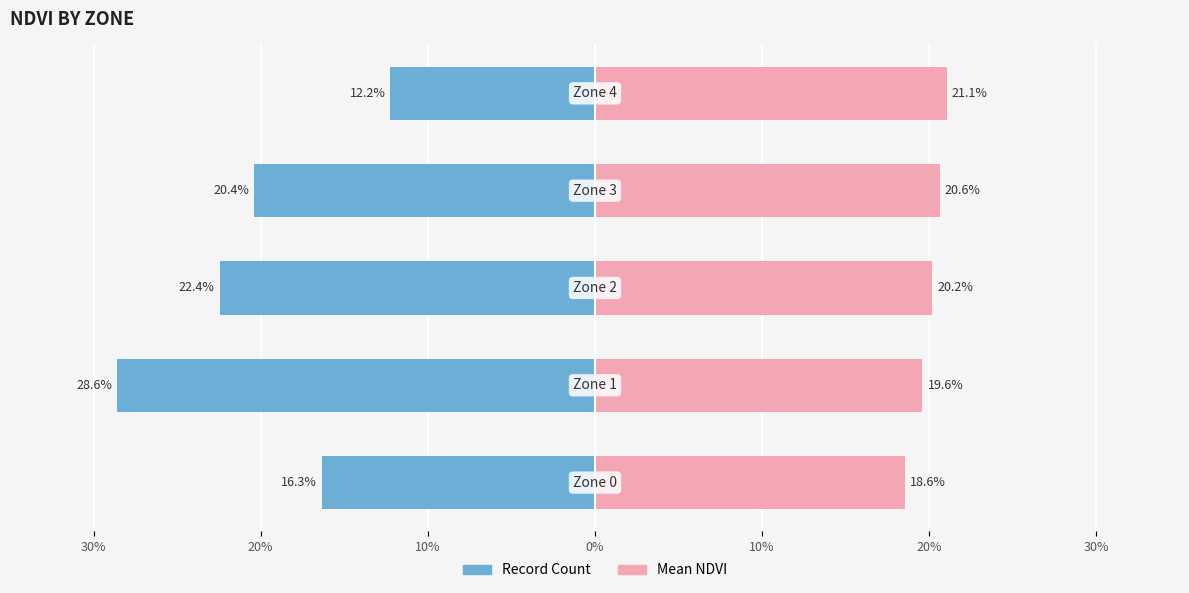

Reading right to left, extract all data points from this chart.

Record Count: -12.2	-20.4	-22.4	-28.6	-16.3
Mean NDVI: 21.1	20.6	20.2	19.6	18.6